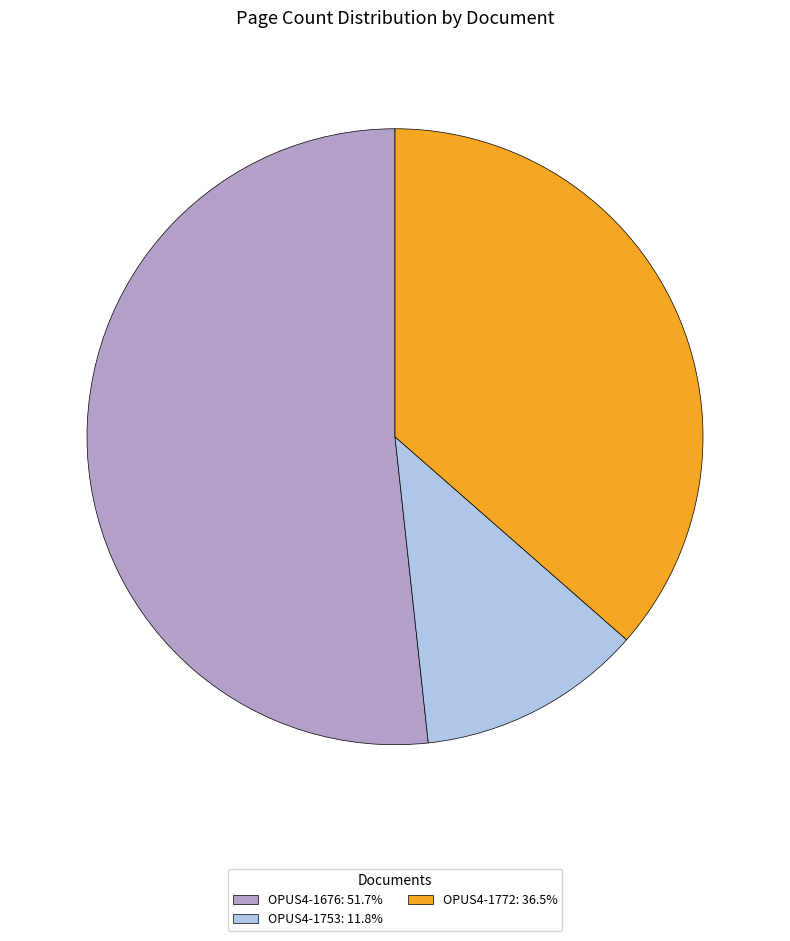

Which category has the biggest portion of the pie?

OPUS4-1676